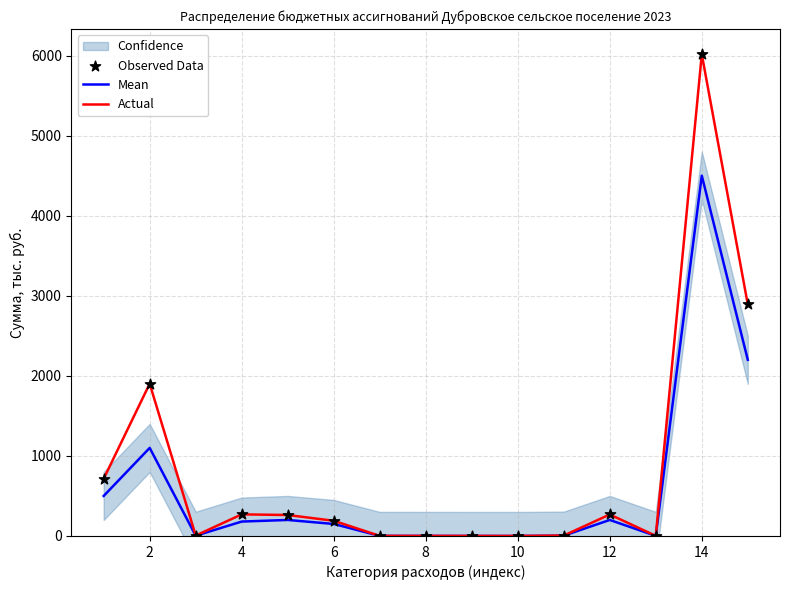

At how many categories does at least one series exceed 1716?

3